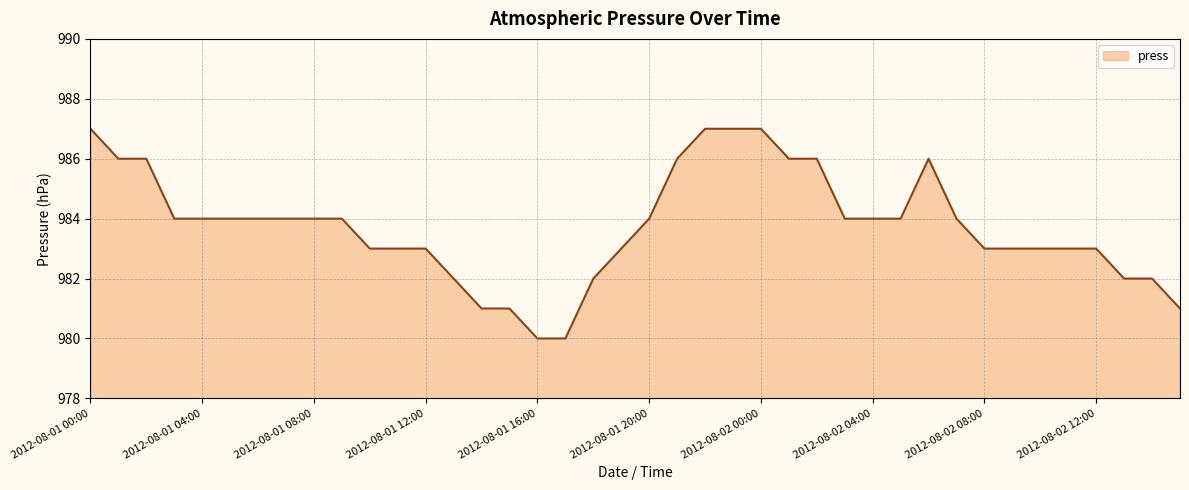

What is the maximum value shown in the chart?

987